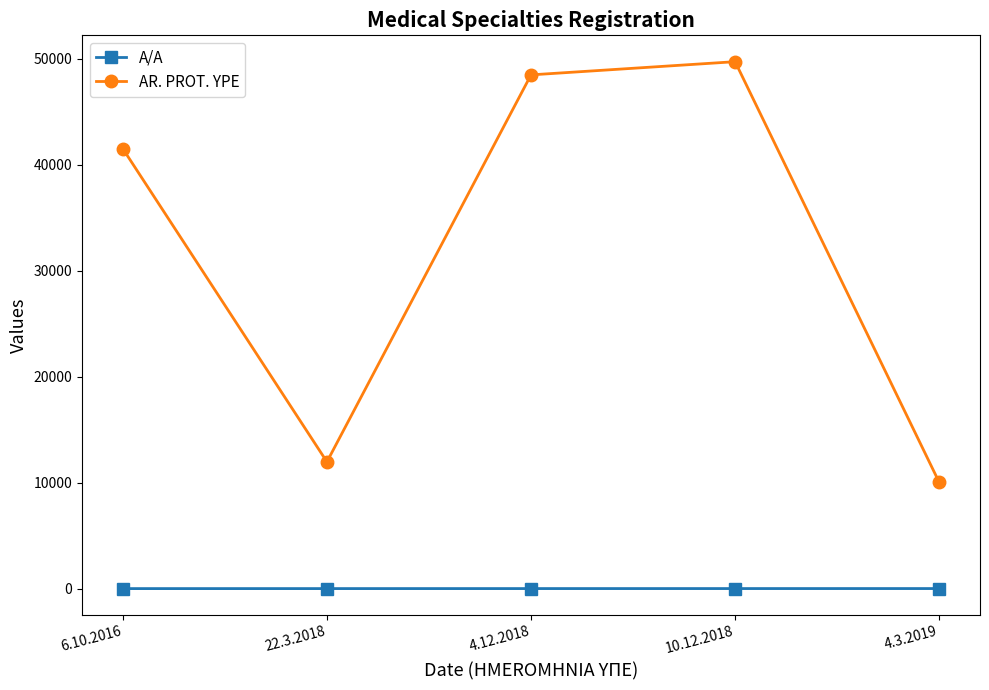

What is the average value of the AR. PROT. YPE series?

32331